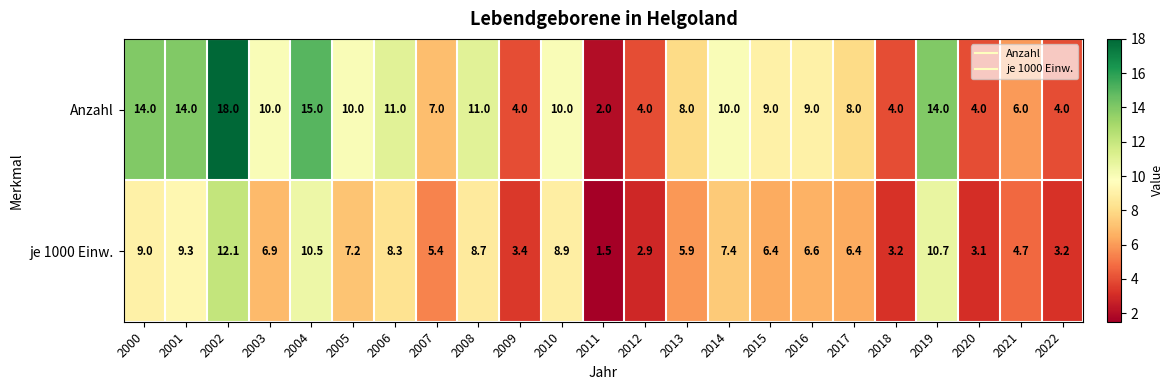

Rank the series by their average value, from highest to lowest.

Anzahl, je 1000 Einw.